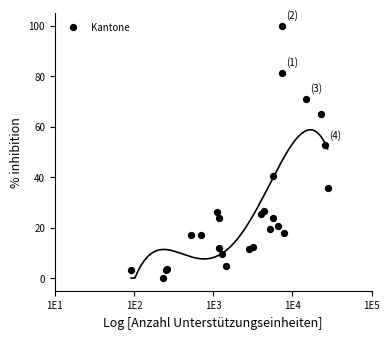

What Y value in the scatter plot is closest to 50?

52.6